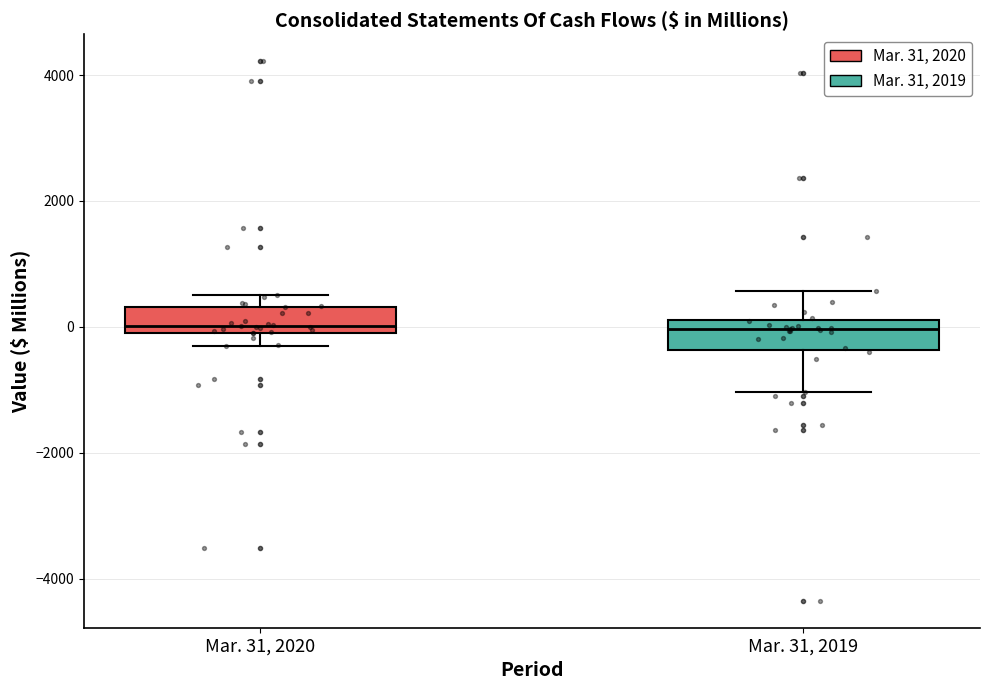

Reading left to right, transcribe this box plot: for each box, give where its median line is, the range the box spans, and where its two whiskers end, as read against the y-axis. The values are not printed on the chart, so give them approximately, as read against the axis.

Mar. 31, 2020: median 0 (just above the box's lower edge), box 0 to 400, whiskers -400 to 600
Mar. 31, 2019: median 0, box -400 to 200, whiskers -1000 to 600